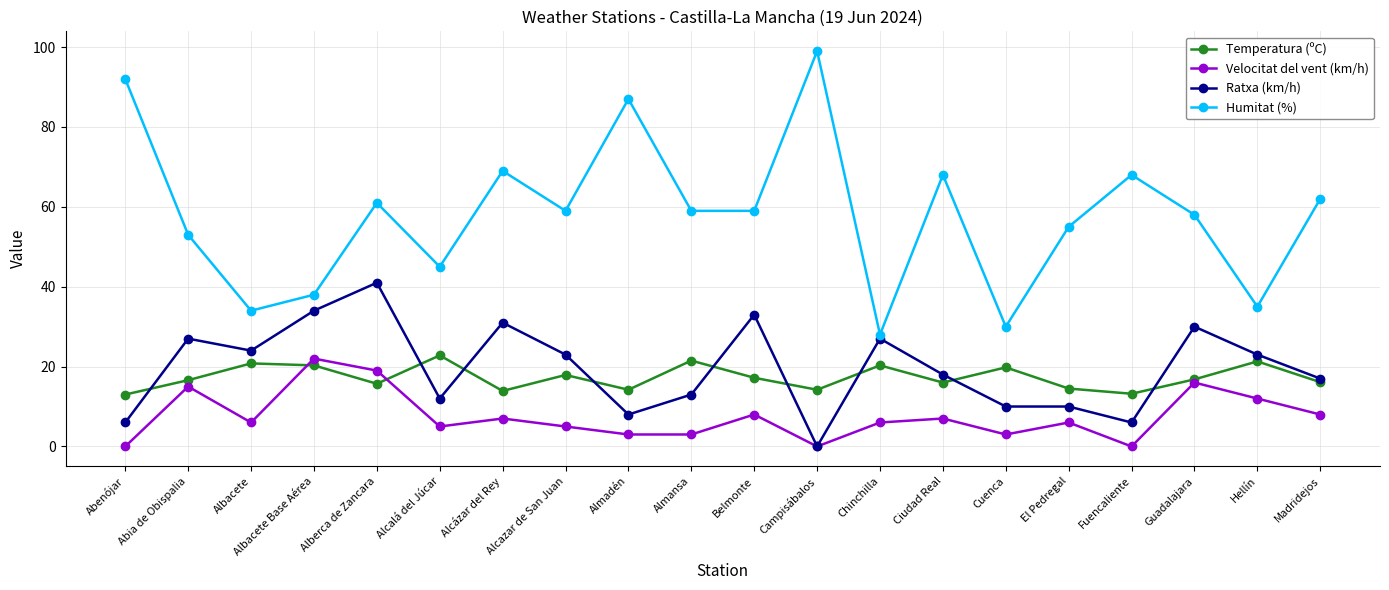

True or false: Humitat (%) and Temperatura (ºC) intersect in this chart.

False